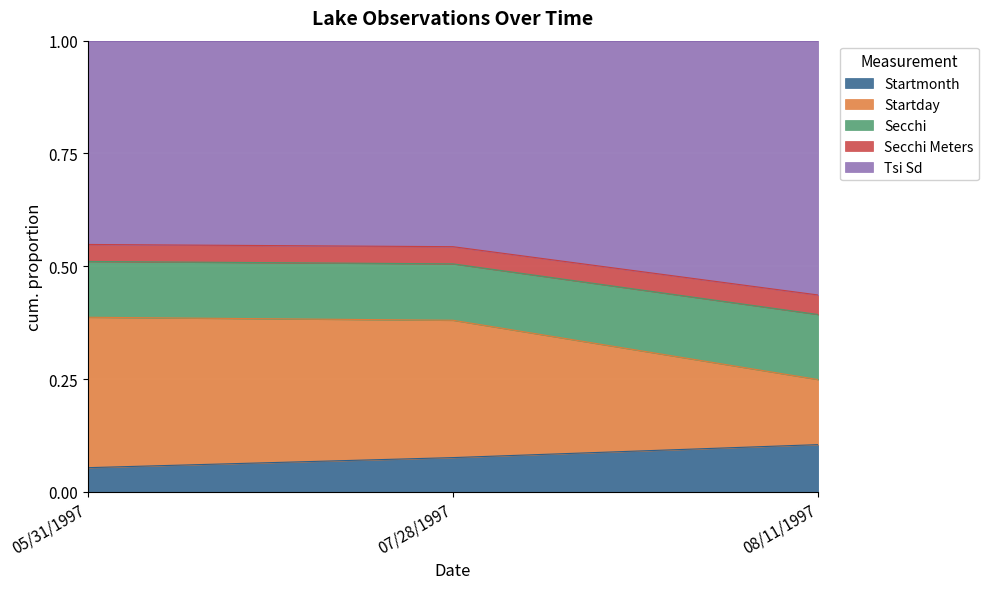

What is the label of the 2nd point from the right?

07/28/1997